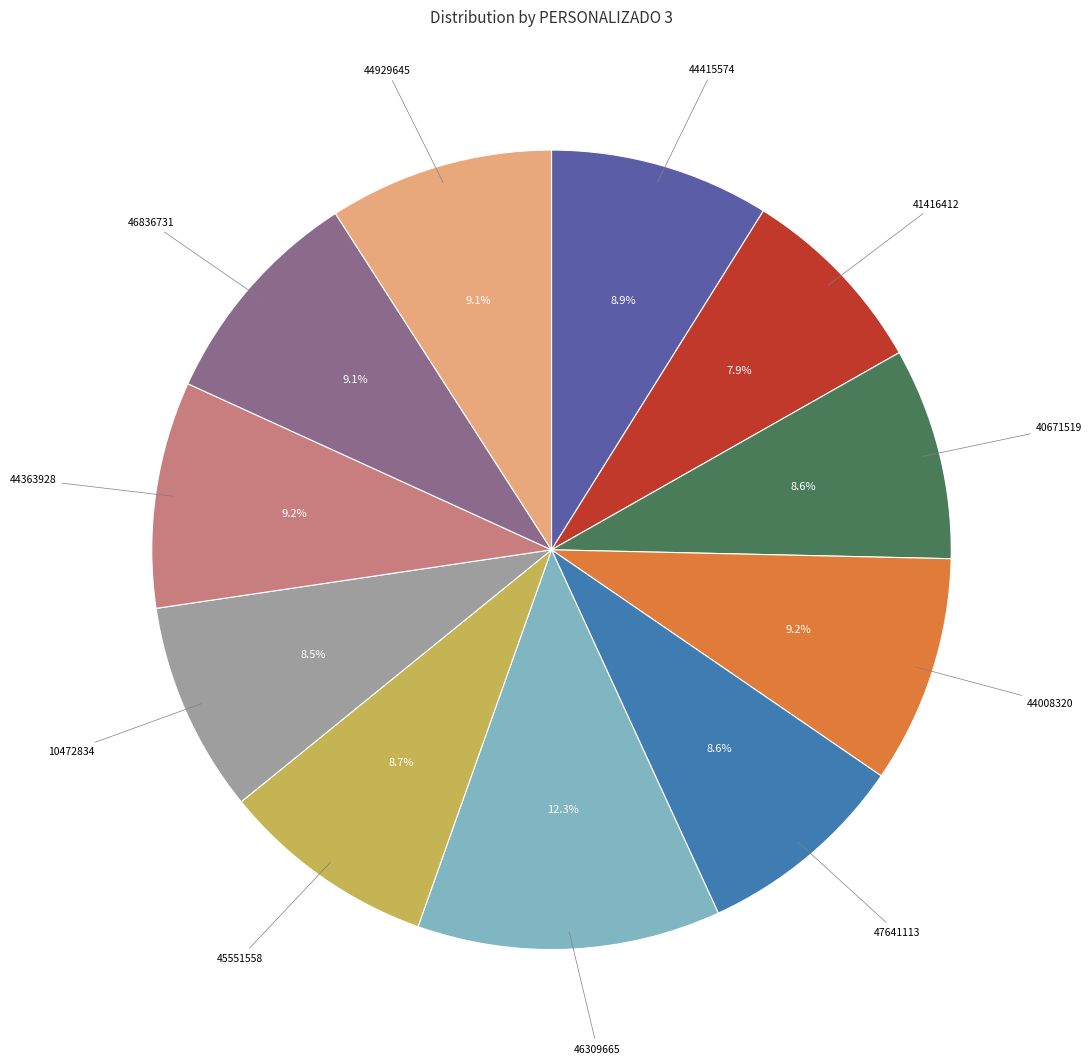

Is there a majority slice in this chart?

No